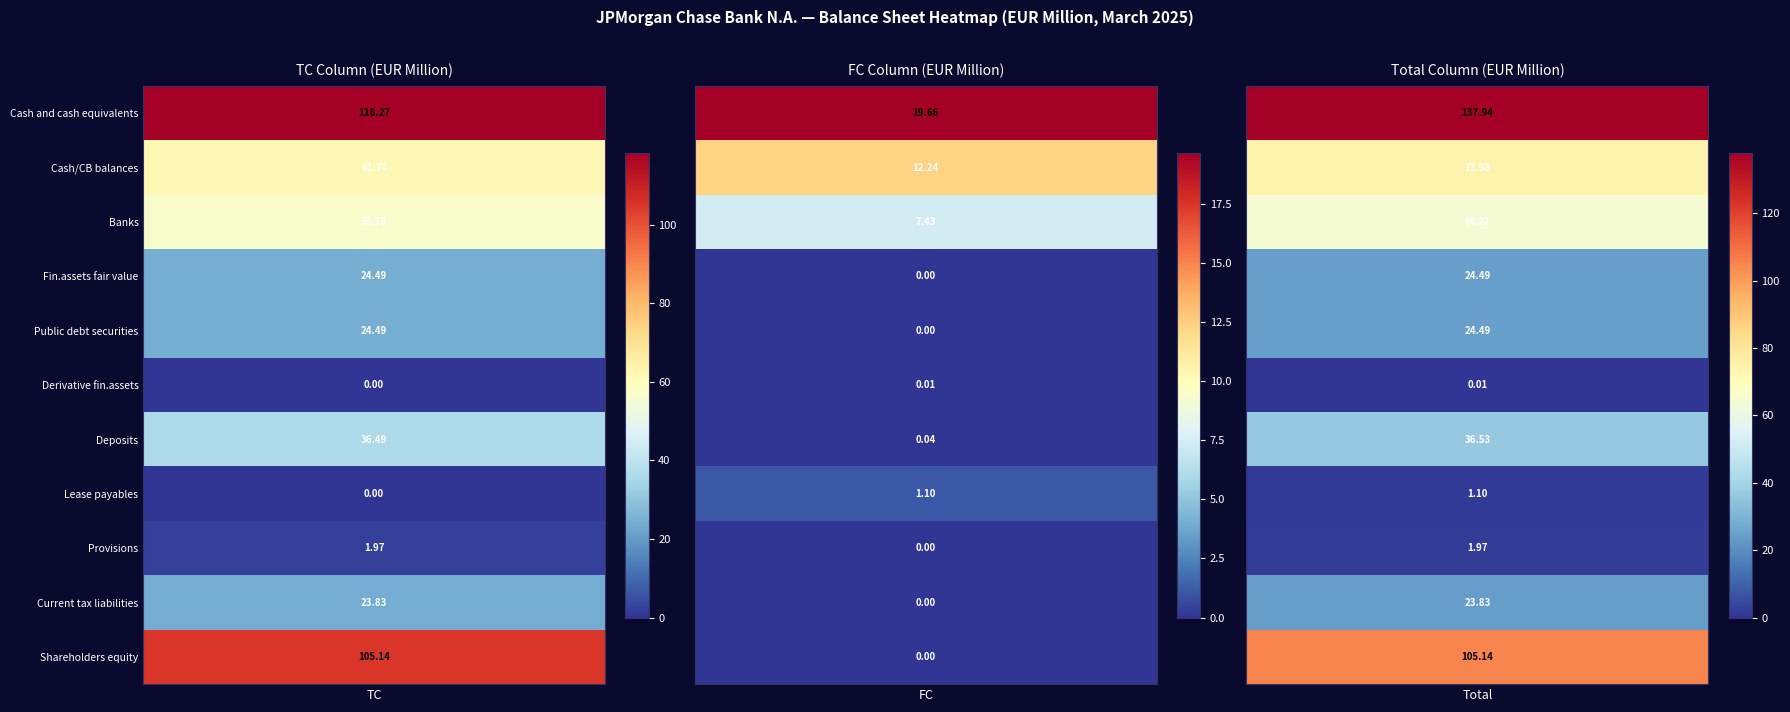

How many data points in Banks are above 56?

2